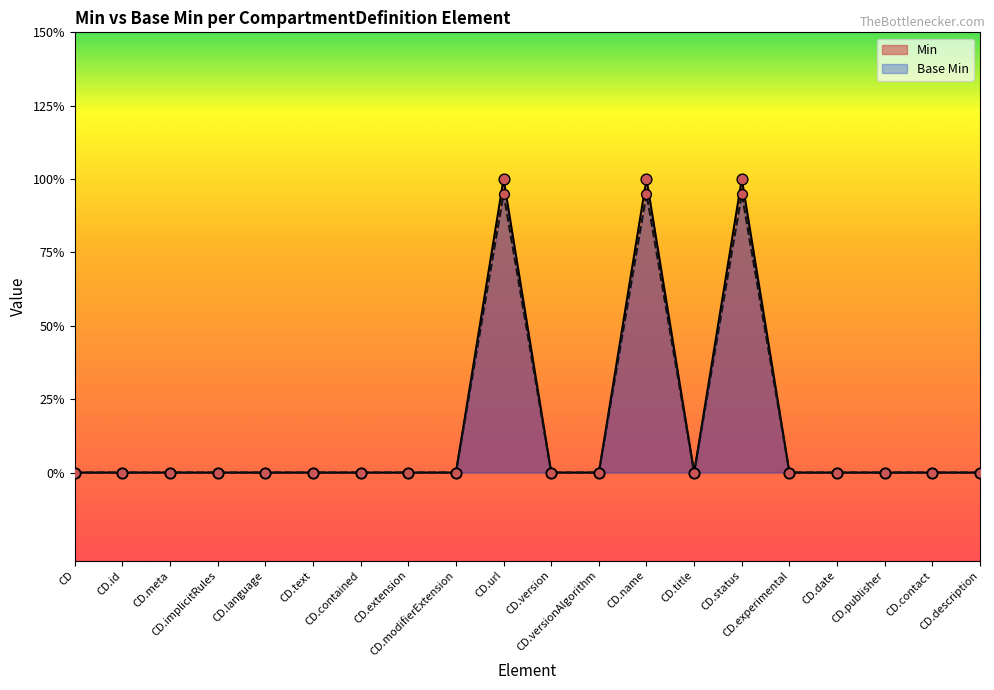

At which category is the sum across all series the highest?

CD.url